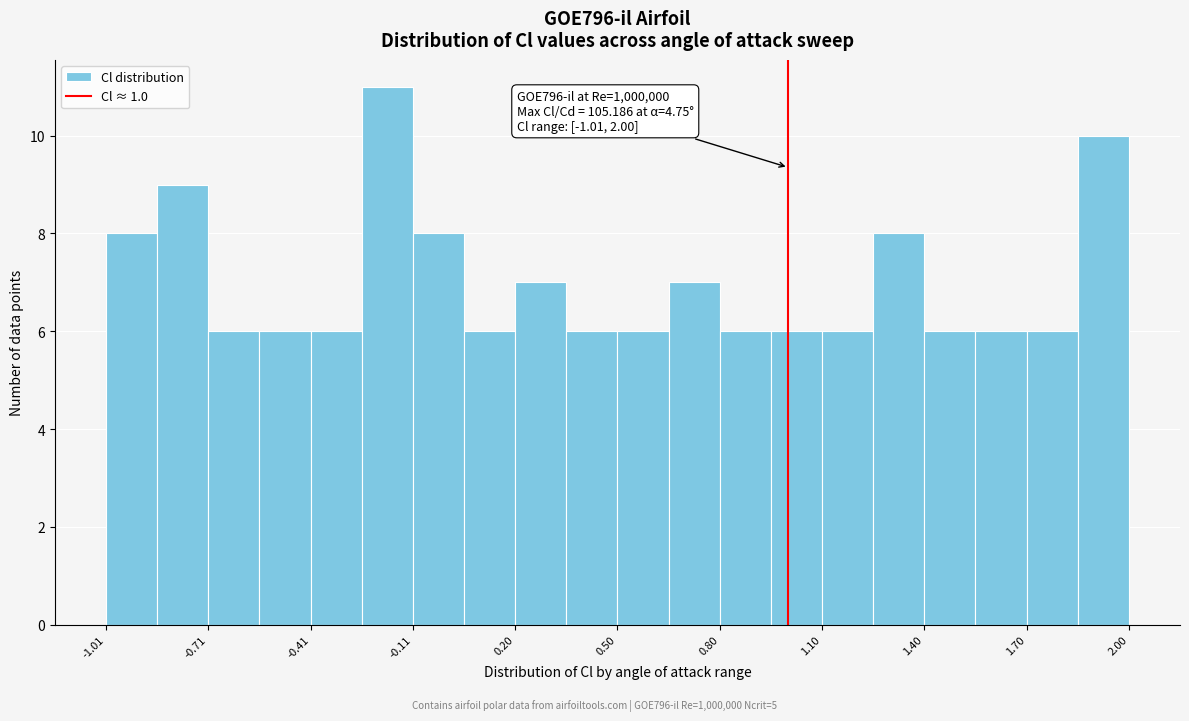

Around what value on the x-axis is the tallest bar? Give the approximate position of its centre, as read against the axis.

-0.20